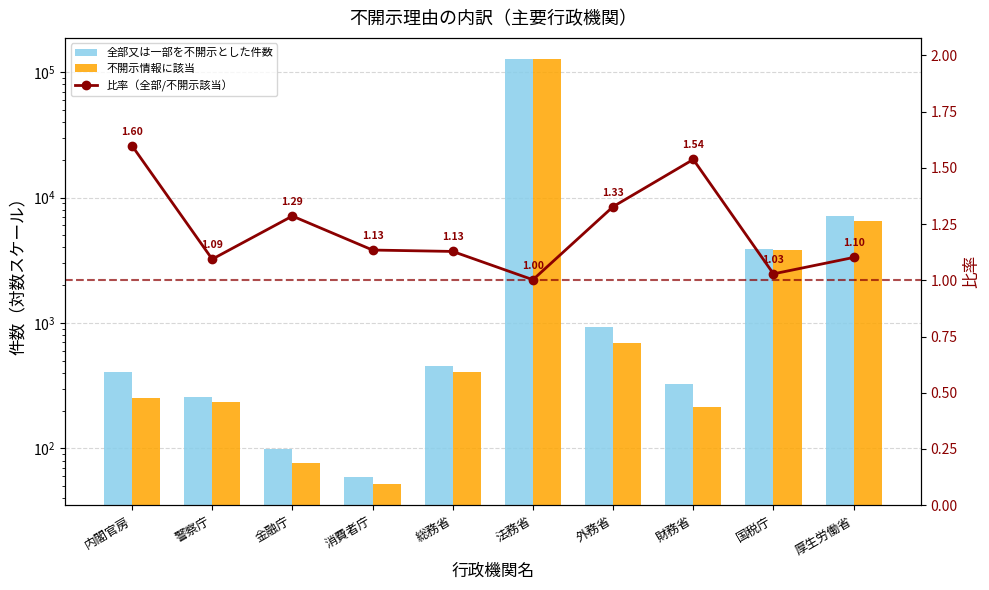

What value does the 比率（全部/不開示該当） series have at 総務省?

1.1